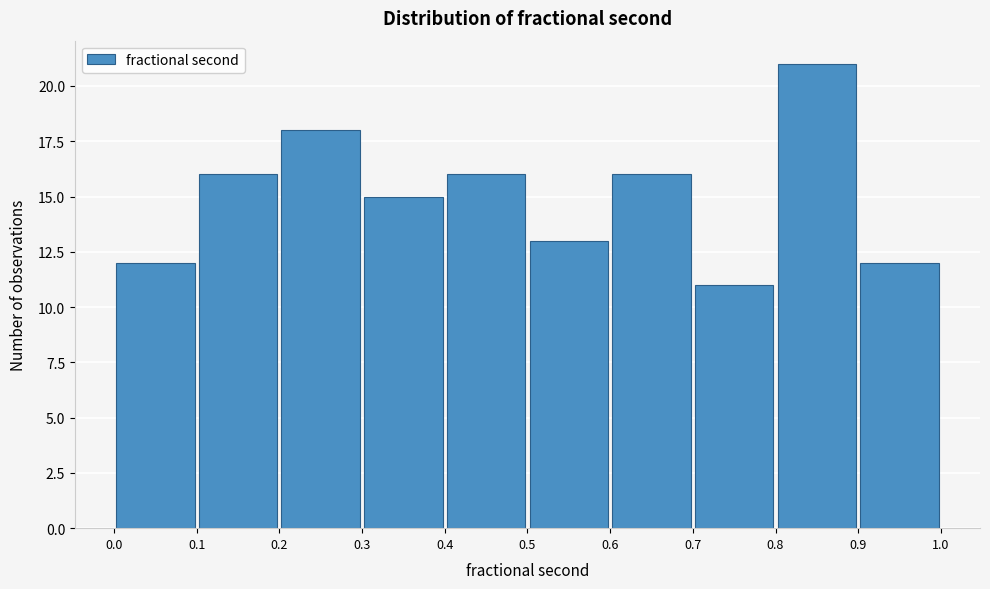

Reading left to right, transcribe this chart: for each bar, give the range it covers on the x-axis and its height. The values are not printed on the chart, so give them approximately, as read against the axis.

0.0 to 0.1: 12
0.1 to 0.2: 16
0.2 to 0.3: 18
0.3 to 0.4: 15
0.4 to 0.5: 16
0.5 to 0.6: 13
0.6 to 0.7: 16
0.7 to 0.8: 11
0.8 to 0.9: 21
0.9 to 1.0: 12